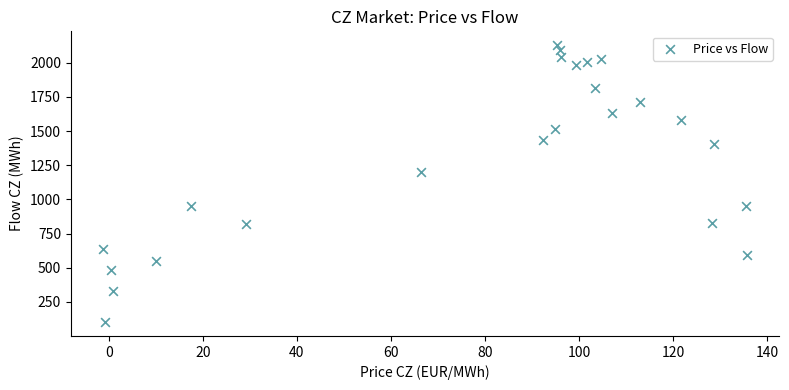

What Y value in the scatter plot is closest to 1115?

1200.1